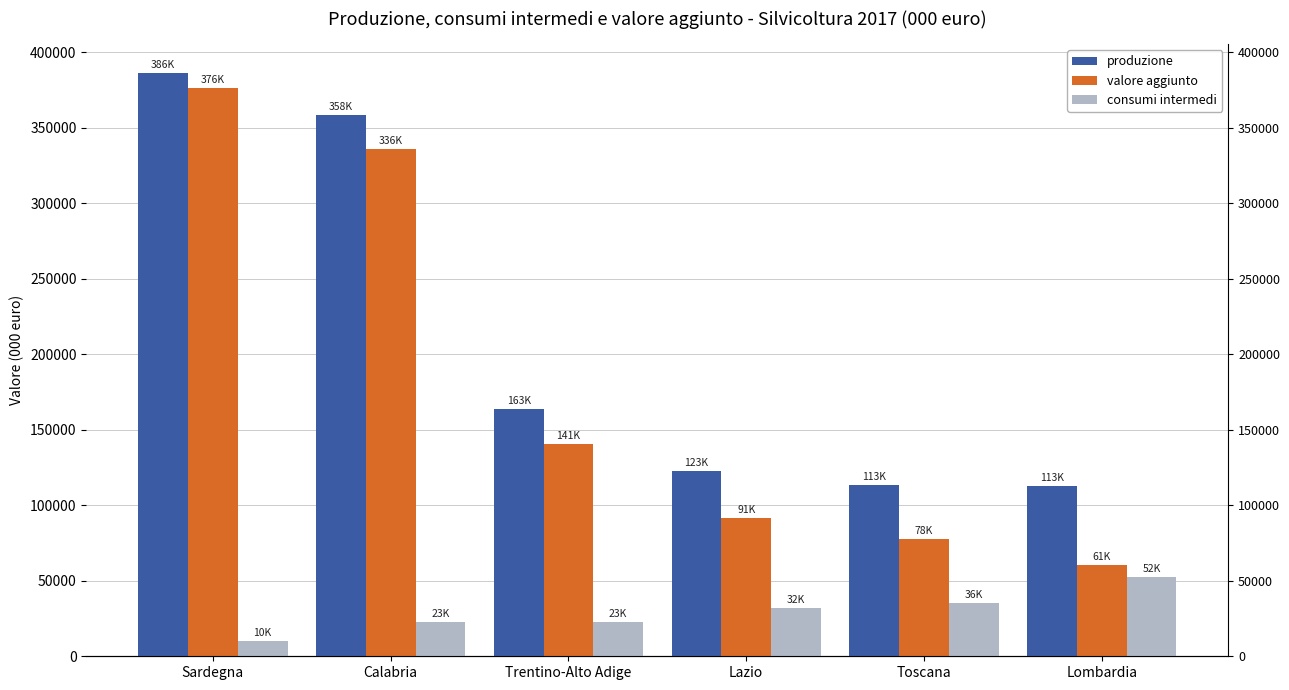

Reading left to right, what are all the values shown in this chart?

produzione: Sardegna=385958.6	Calabria=358476.4	Trentino-Alto Adige=163435.5	Lazio=122918.9	Toscana=113265.1	Lombardia=112908.6
valore aggiunto: Sardegna=375938.9	Calabria=335803.7	Trentino-Alto Adige=140740.3	Lazio=91241.5	Toscana=77695.8	Lombardia=60688.9
consumi intermedi: Sardegna=10019.7	Calabria=22672.7	Trentino-Alto Adige=22695.2	Lazio=31677.4	Toscana=35569.3	Lombardia=52219.7